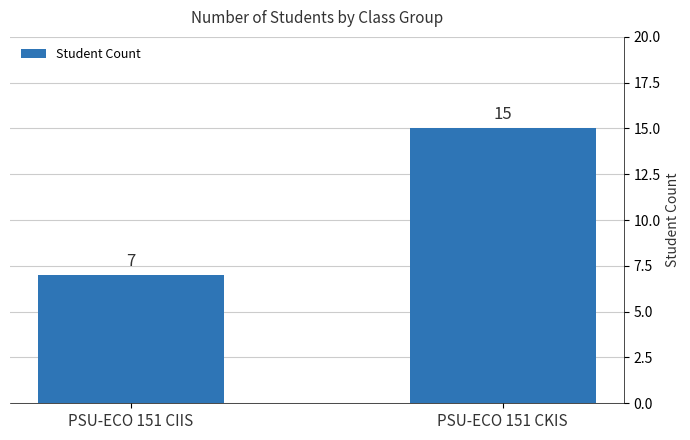

Reading left to right, list all the values displayed in this chart.

PSU-ECO 151 CIIS=7	PSU-ECO 151 CKIS=15